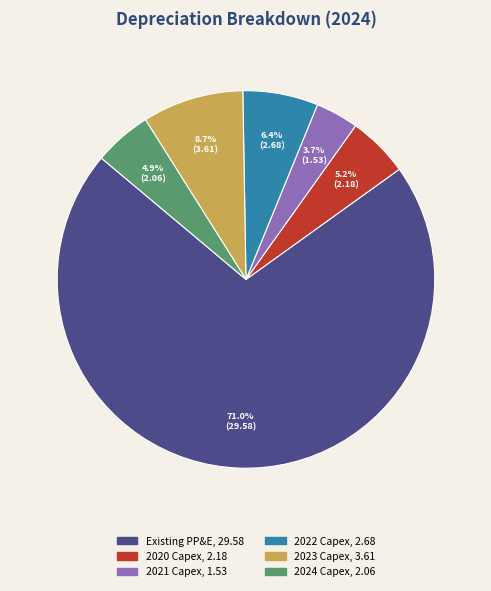

Which category accounts for the majority?

Existing PP&E